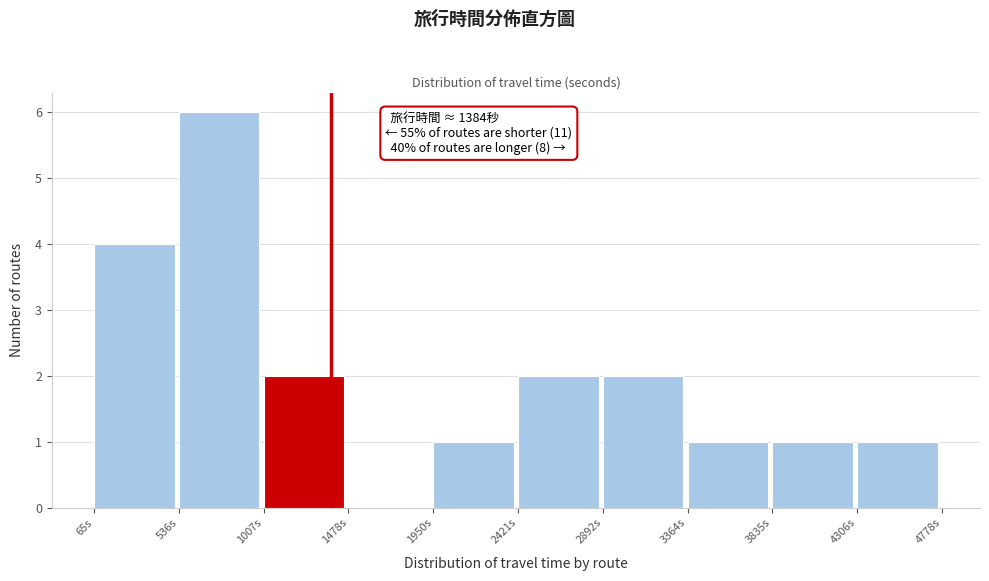

Which range on the x-axis has the tallest bar?

550 to 1000